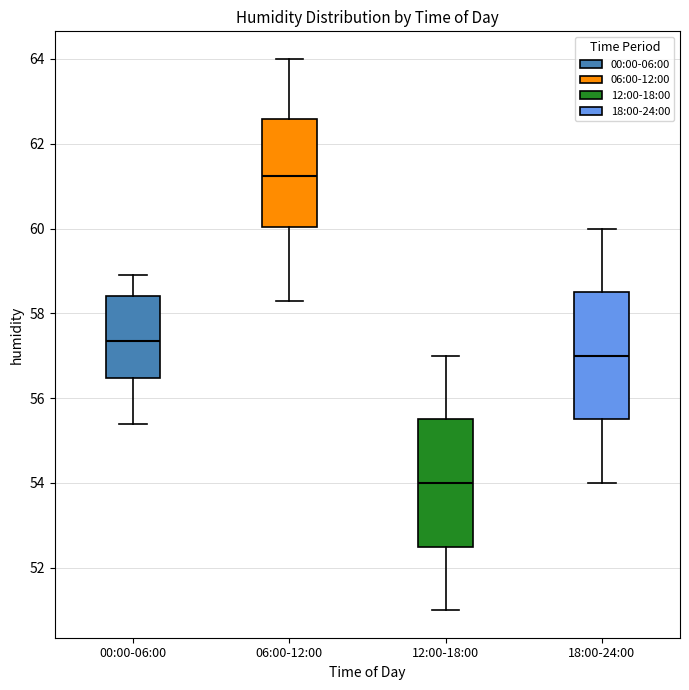

Reading left to right, read every box against the y-axis: the position of its median line, the range the box covers, and the ends of its whiskers. The values are not printed on the chart, so give them approximately, as read against the axis.

00:00-06:00: median 57.4, box 56.4 to 58.4, whiskers 55.4 to 59.0
06:00-12:00: median 61.2, box 60.0 to 62.6, whiskers 58.4 to 64.0
12:00-18:00: median 54.0, box 52.6 to 55.6, whiskers 51.0 to 57.0
18:00-24:00: median 57.0, box 55.6 to 58.6, whiskers 54.0 to 60.0